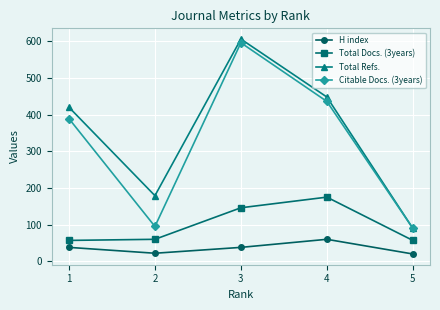

What is the smallest value displayed?

20